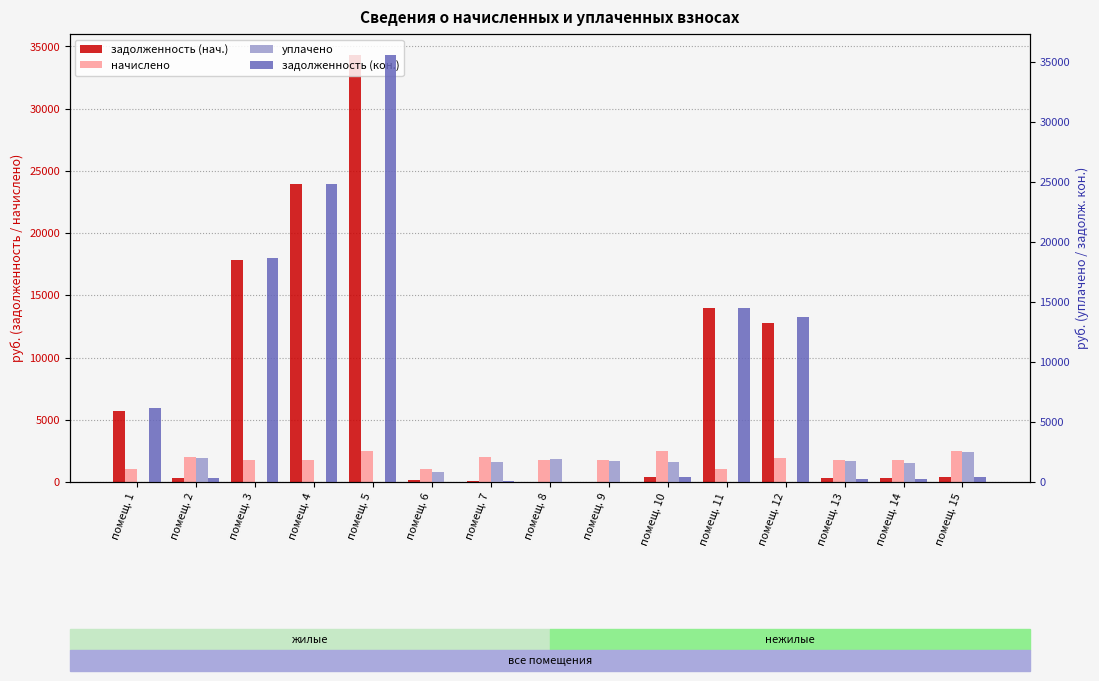

Reading left to right, transcribe all the data shown in this chart.

задолженность (нач.): 5666.9	330.2	17825.9	23961.2	34286.2	171.7	72.8	0.0	0.0	414.5	13984.6	12770.6	288.9	289.4	405.7
начислено: 1036.7	1981.1	1739.5	1749.0	2502.7	1030.3	1971.6	1729.9	1739.5	2486.8	1020.8	1968.4	1733.1	1736.3	2483.6
уплачено: 0.0	1981.1	0.0	0.0	0.0	858.6	1670.0	1920.0	1767.9	1657.8	0.0	0.0	1733.1	1568.1	2500.0
задолженность (кон.): 6185.3	330.2	18695.7	24835.7	35537.6	0.0	48.6	0.0	0.0	414.5	14495.0	13754.8	288.9	289.4	397.5